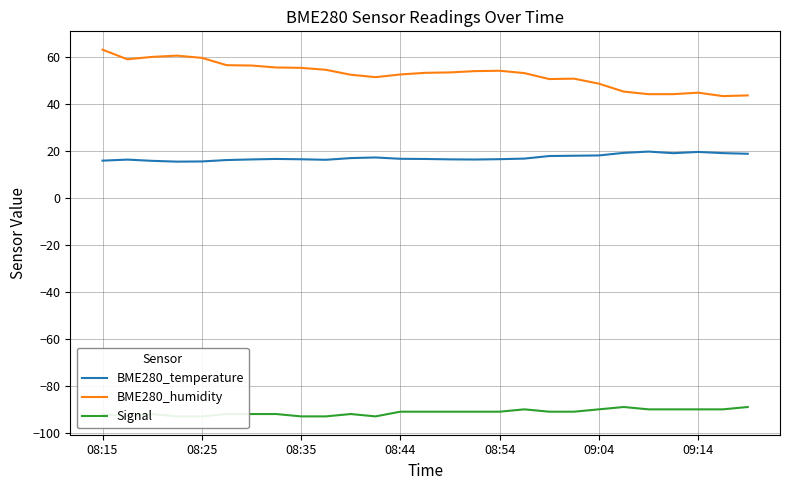

How many interior local valleys does the BME280_humidity series have?

5